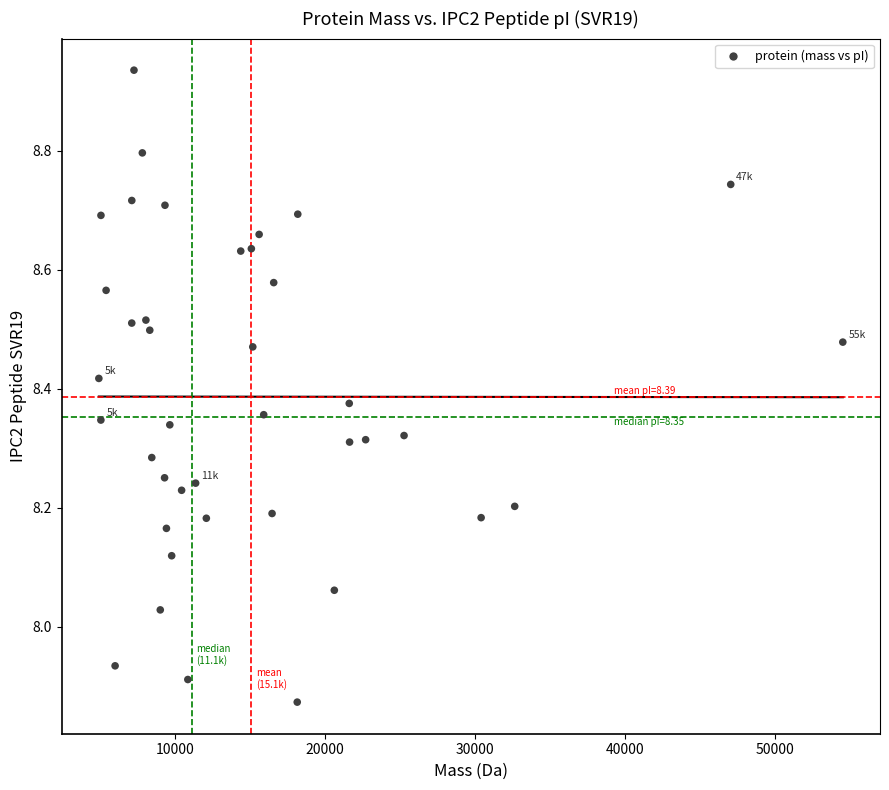

What is the range of Y values (max minus min)?

1.1